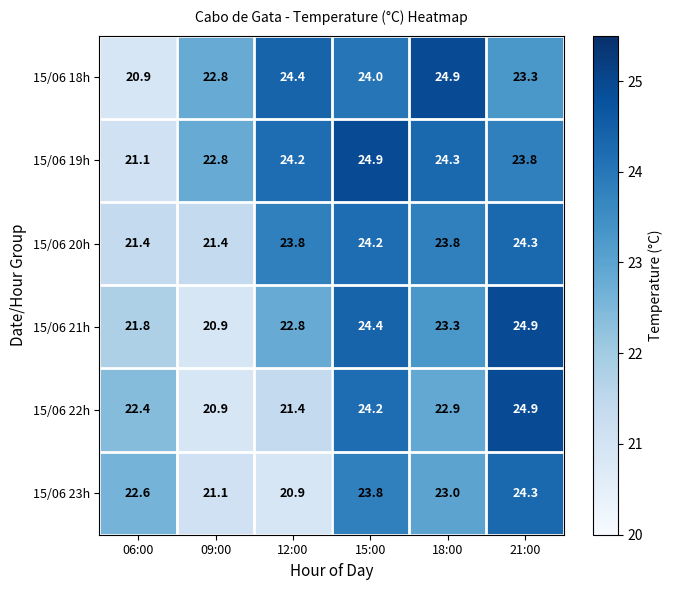

Between 06:00 and 18:00, which series saw the biggest shift?

15/06 18h